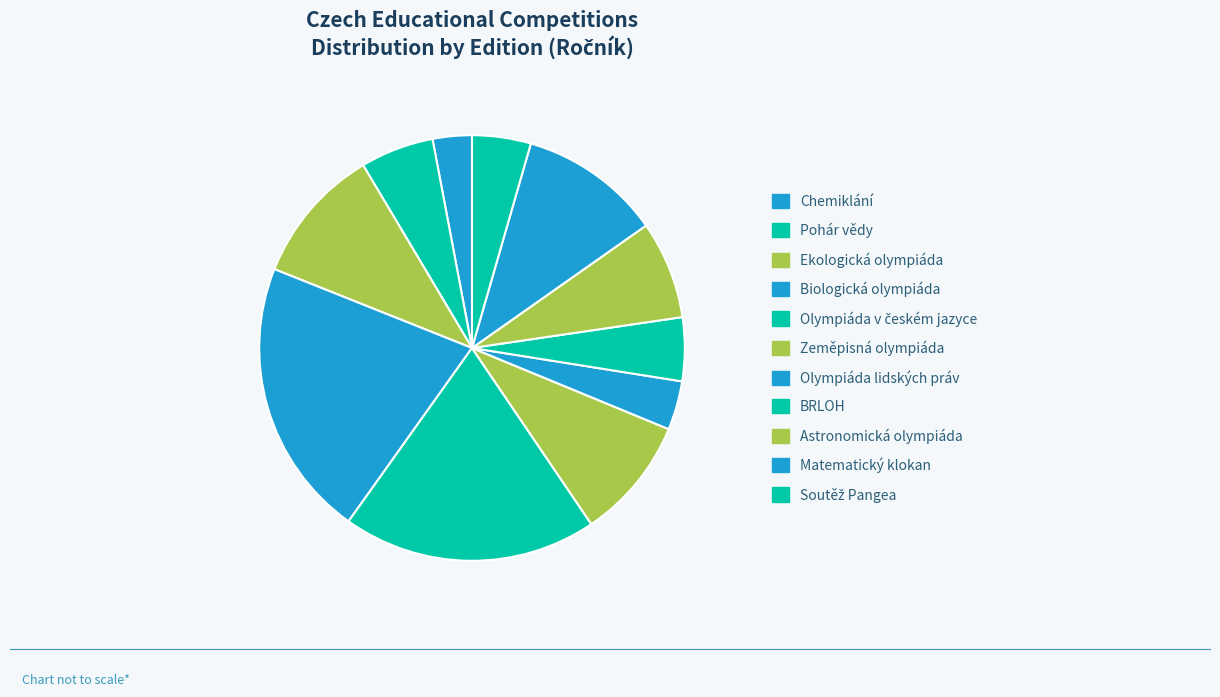

Which slice is the smallest?

Chemiklání